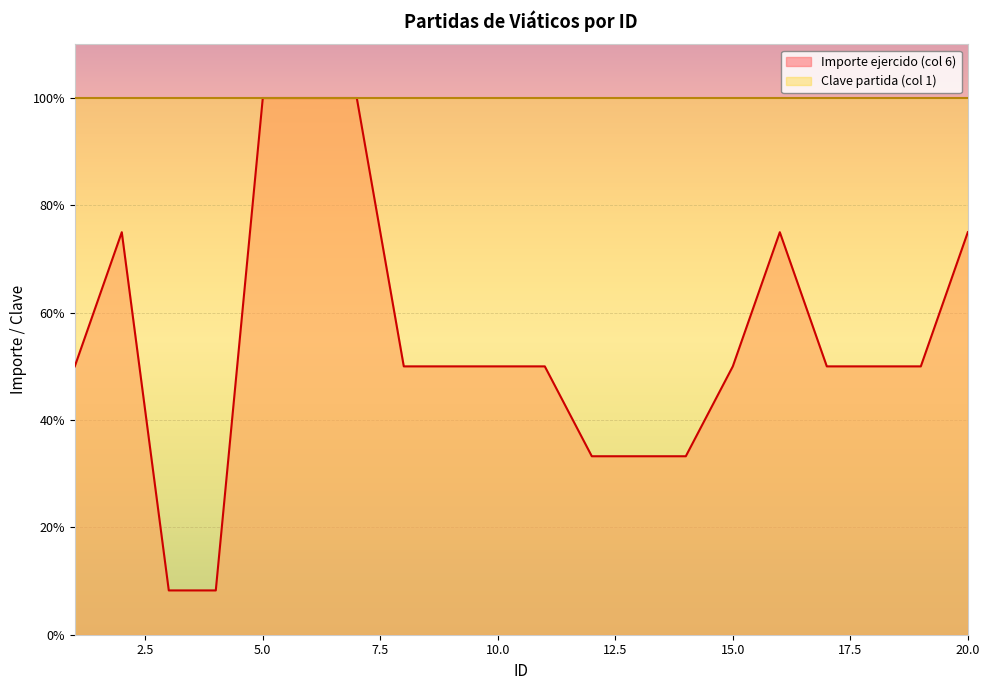

How many data points are less than 50?

5